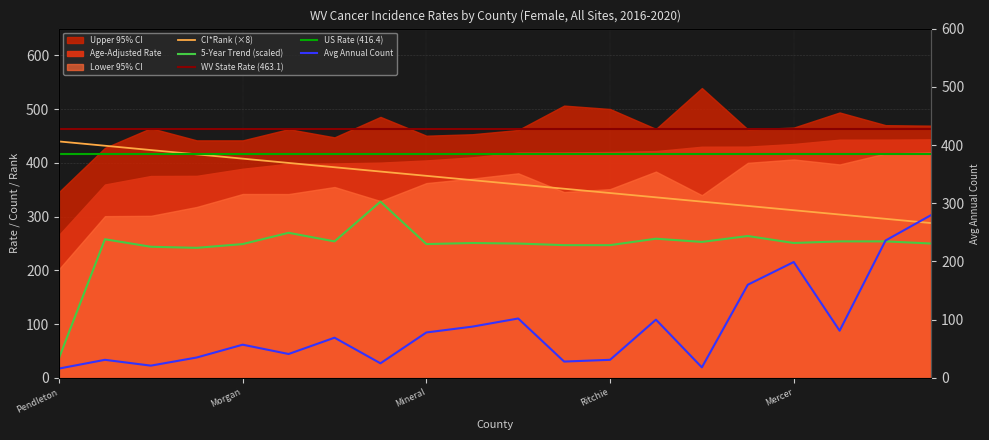

What is the difference between the second highest and second lowest values in the Average Annual Count series?

218.0